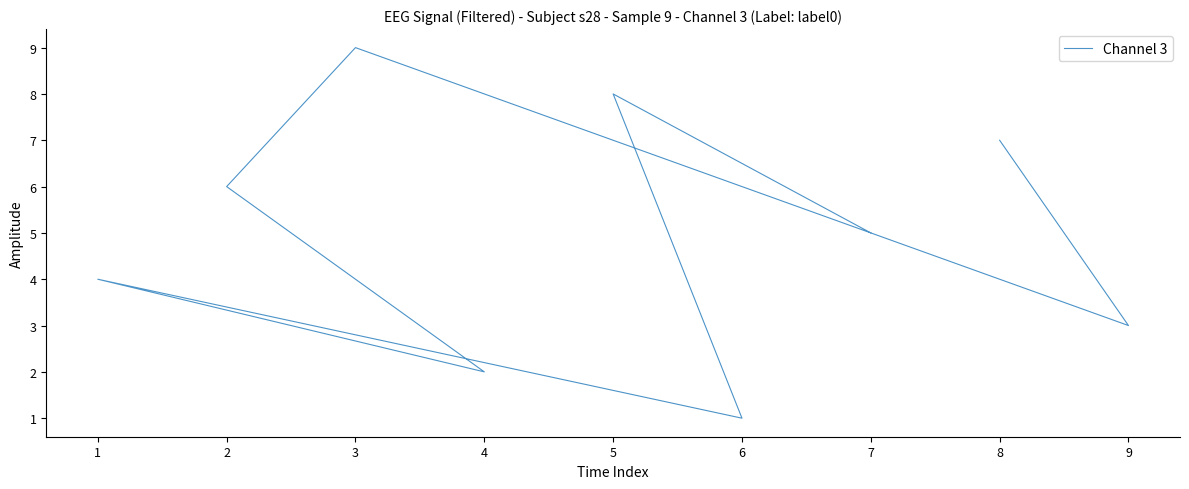

Does the chart display data point markers on the line(s)?

No